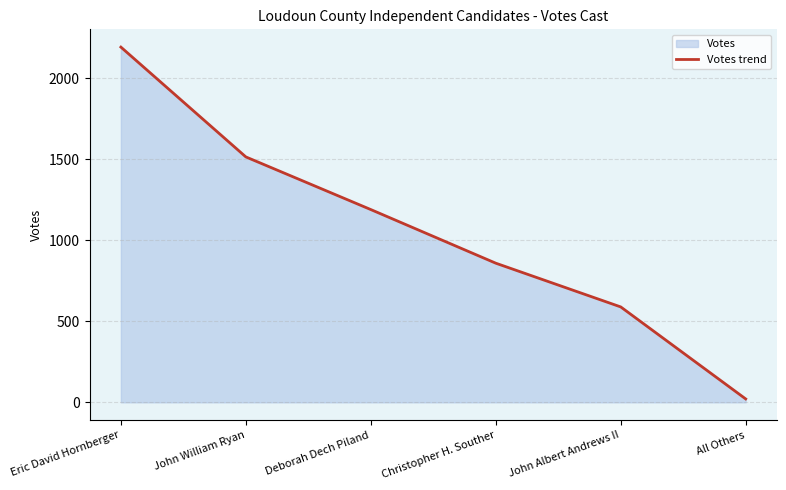

True or false: the data shows 2193 at Eric David Hornberger.

True